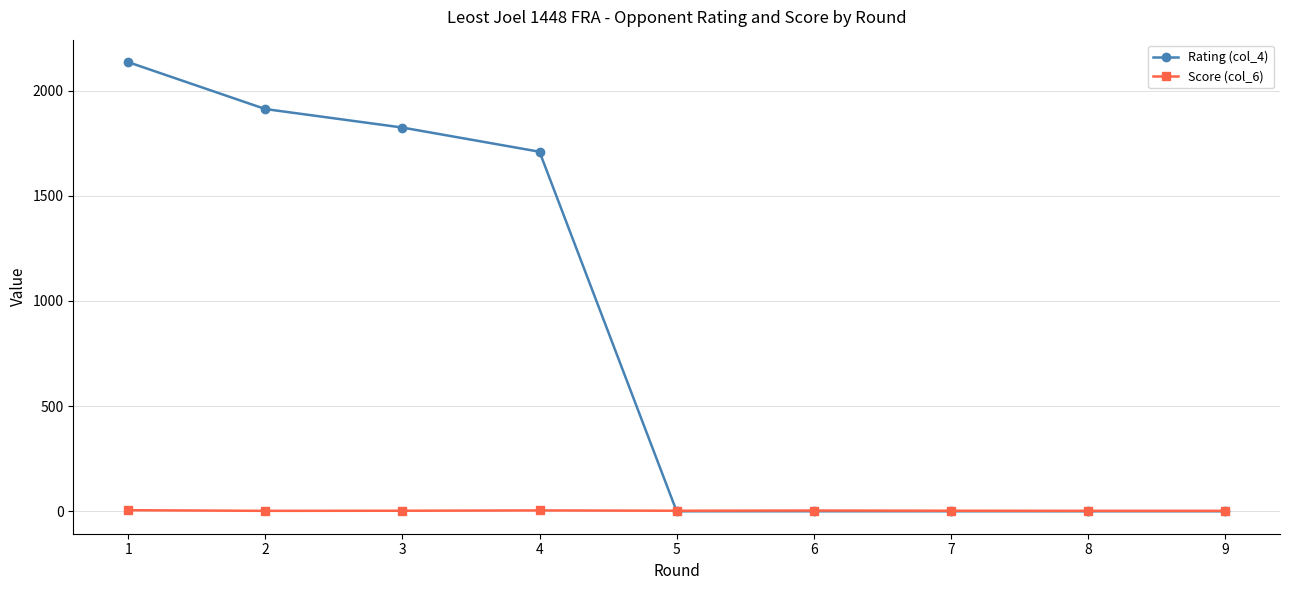

How many lines are shown in the chart?

2